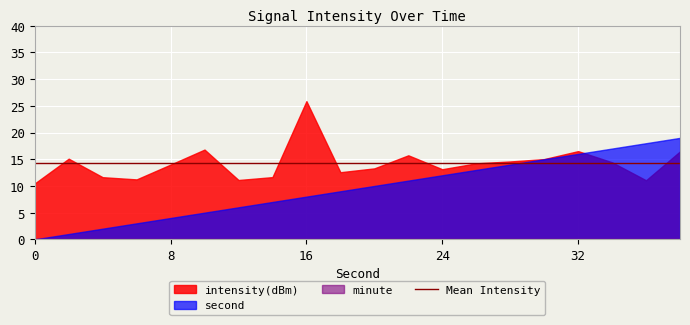

Which series has the widest spread of values?

second